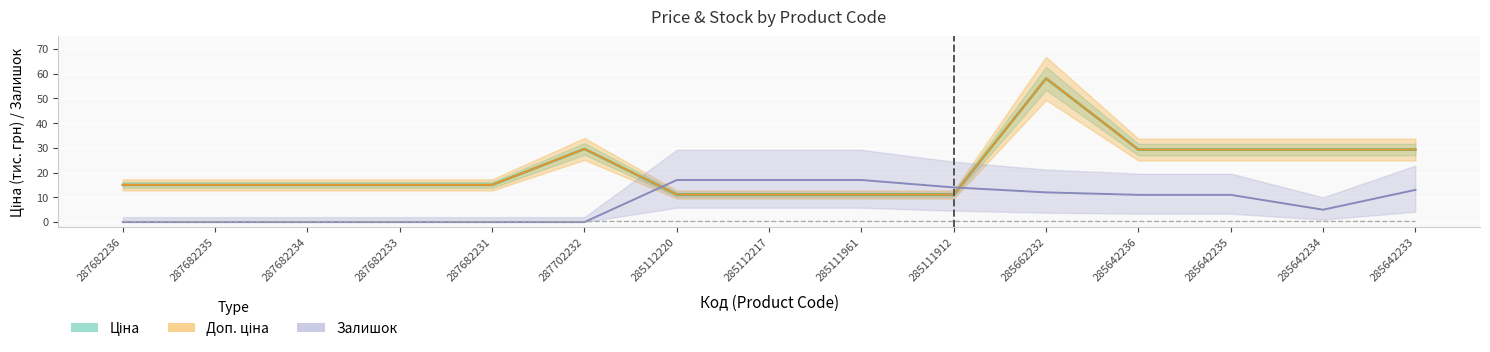

Reading left to right, list all the values displayed in this chart.

Ціна: 287682236=15.0	287682235=15.0	287682234=15.0	287682233=15.0	287682231=15.0	287702232=29.5	285112220=11.1	285112217=11.1	285111961=11.1	285111912=11.1	285662232=58.0	285642236=29.3	285642235=29.3	285642234=29.3	285642233=29.3
Доп. ціна: 287682236=15.0	287682235=15.0	287682234=15.0	287682233=15.0	287682231=15.0	287702232=29.5	285112220=11.1	285112217=11.1	285111961=11.1	285111912=11.1	285662232=58.0	285642236=29.3	285642235=29.3	285642234=29.3	285642233=29.3
Залишок: 287682236=0.0	287682235=0.0	287682234=0.0	287682233=0.0	287682231=0.0	287702232=0.0	285112220=17.0	285112217=17.0	285111961=17.0	285111912=14.0	285662232=12.0	285642236=11.0	285642235=11.0	285642234=5.0	285642233=13.0